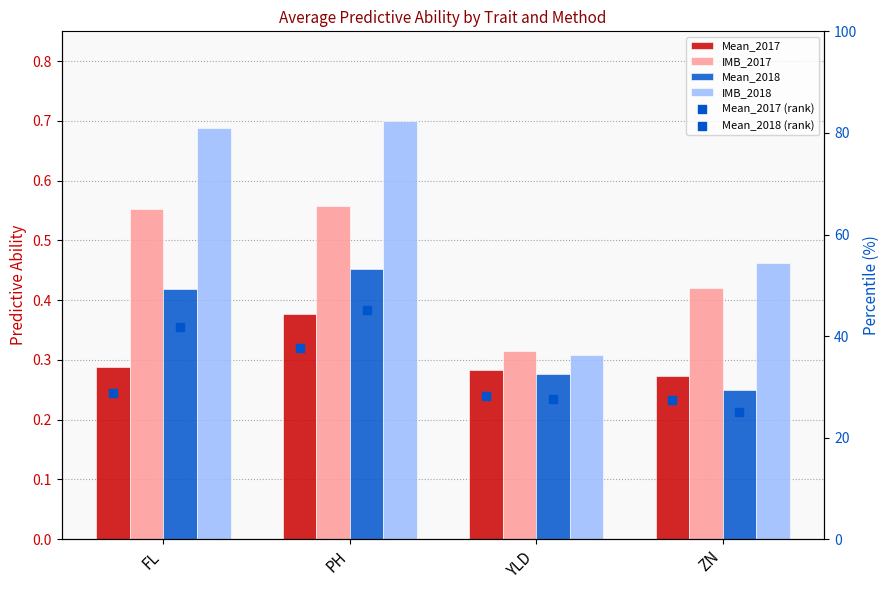

At which category is the sum across all series the highest?

PH